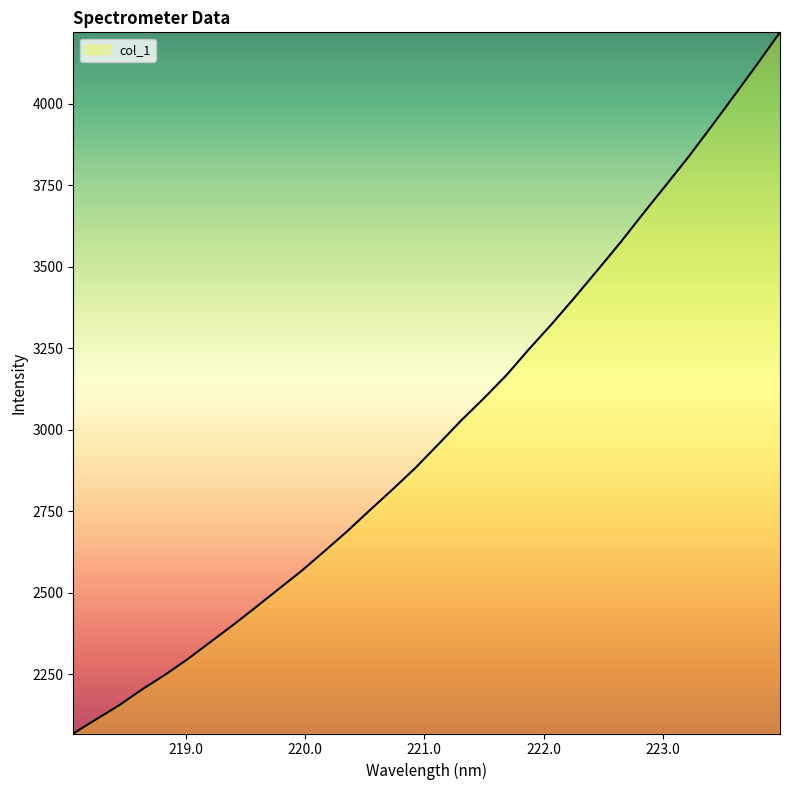

What is the difference between the maximum and minimum values?

2149.9